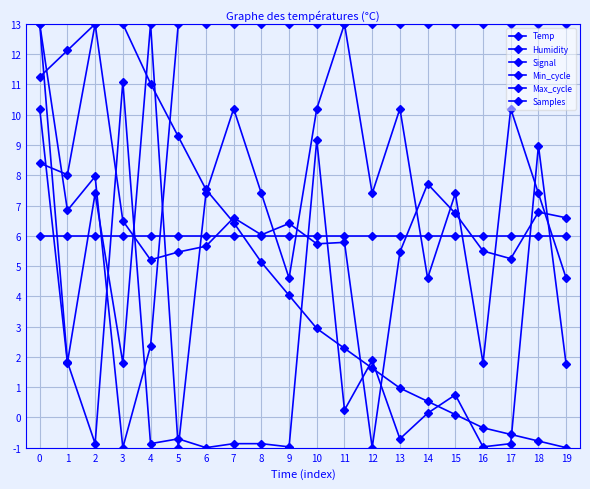

The Samples series shows 4.7 at 18. True or false?

False